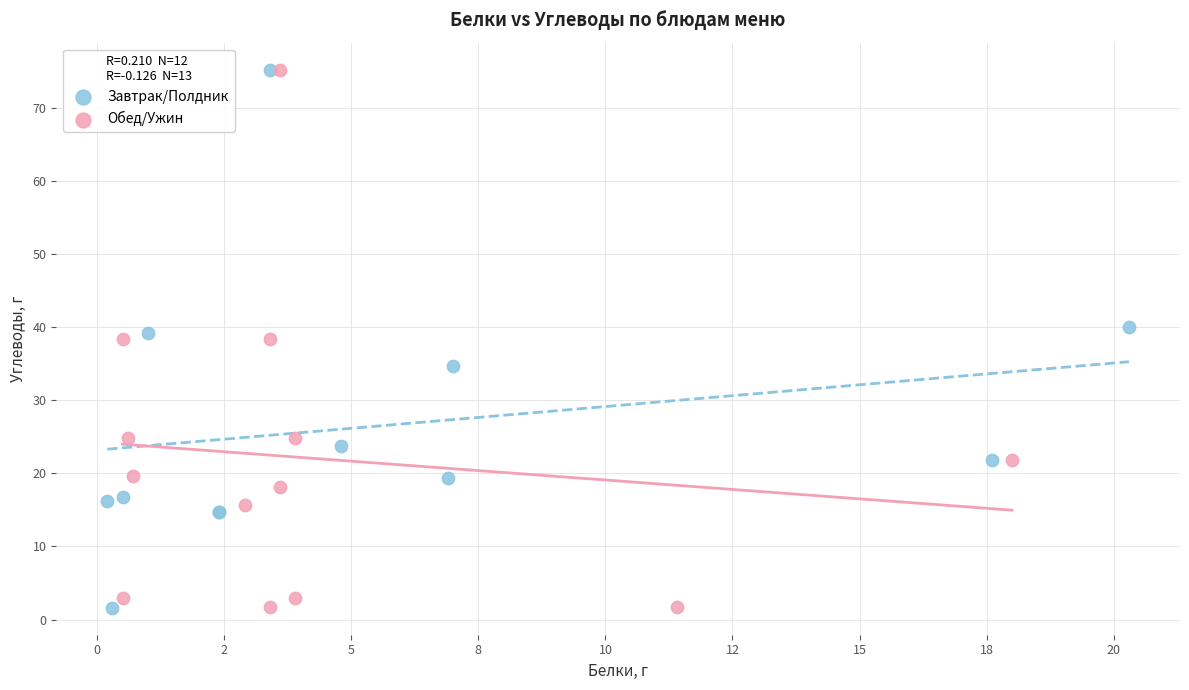

What are all the series names shown in the legend?

Завтрак/Полдник, Обед/Ужин